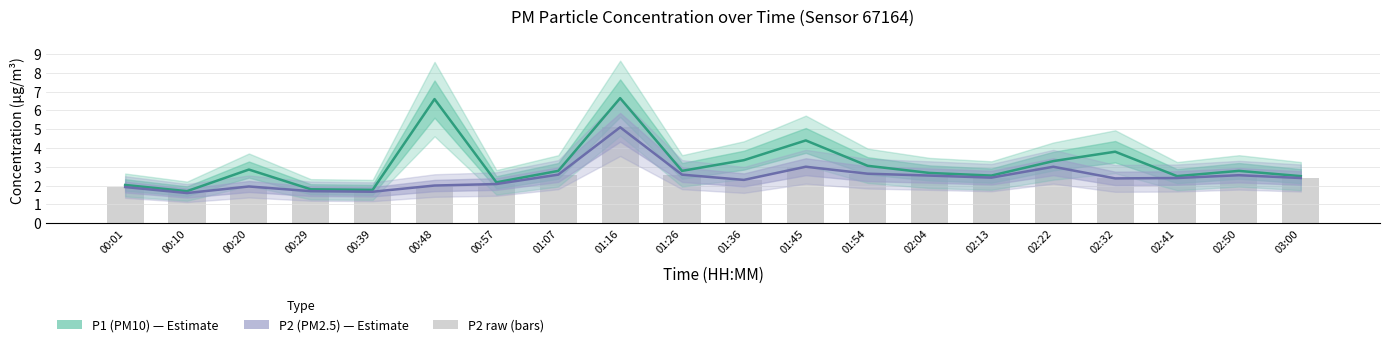

Reading left to right, what are all the values shown in this chart?

P1 (PM10): 00:01=2.0	00:10=1.7	00:20=2.9	00:29=1.8	00:39=1.8	00:48=6.6	00:57=2.2	01:07=2.8	01:16=6.7	01:26=2.8	01:36=3.4	01:45=4.4	01:54=3.0	02:04=2.7	02:13=2.5	02:22=3.3	02:32=3.8	02:41=2.5	02:50=2.8	03:00=2.5
P2 (PM2.5): 00:01=1.9	00:10=1.6	00:20=1.9	00:29=1.7	00:39=1.7	00:48=2.0	00:57=2.1	01:07=2.6	01:16=5.1	01:26=2.6	01:36=2.3	01:45=3.0	01:54=2.6	02:04=2.5	02:13=2.4	02:22=3.0	02:32=2.4	02:41=2.4	02:50=2.5	03:00=2.4